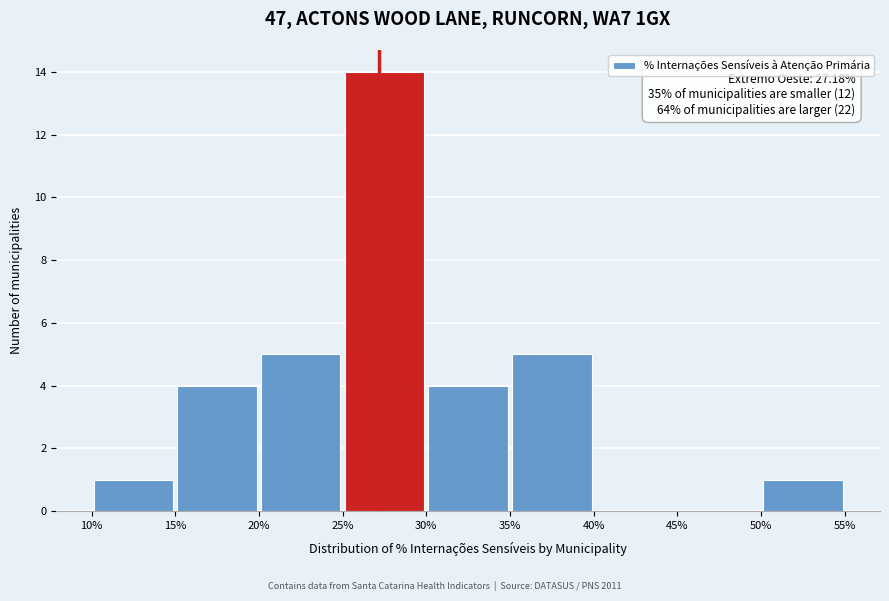

Over which range of the x-axis is the bar tallest?

25% to 30%